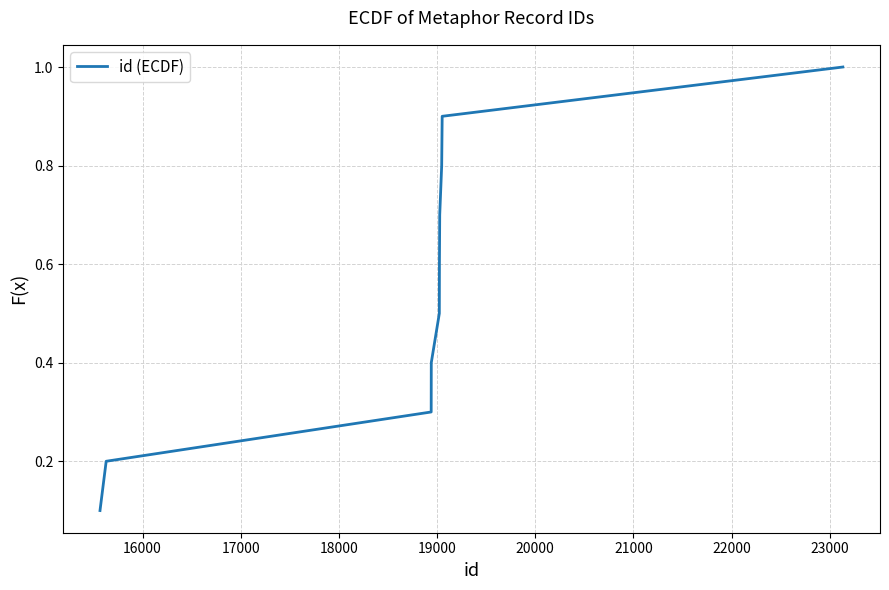

True or false: the data has more than 0 interior local peaks.

False